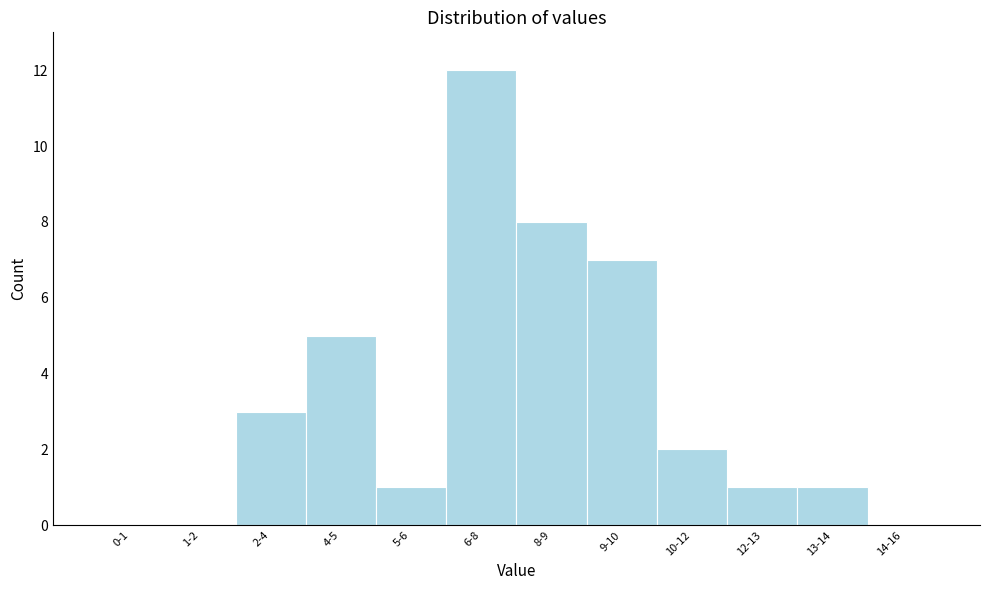

Reading left to right, transcribe all the data shown in this chart.

0-1=0	1-2=0	2-4=3	4-5=5	5-6=1	6-8=12	8-9=8	9-10=7	10-12=2	12-13=1	13-14=1	14-16=0